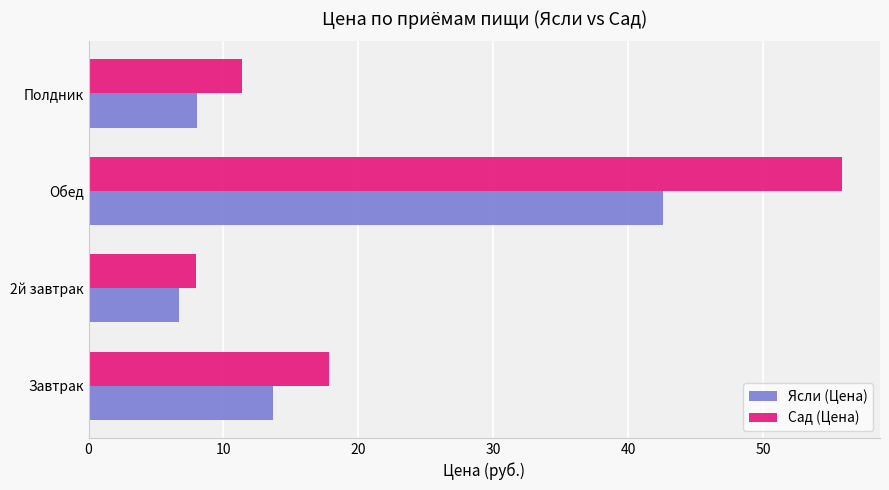

List the series in order of their peak value, lowest first.

Ясли (Цена), Сад (Цена)